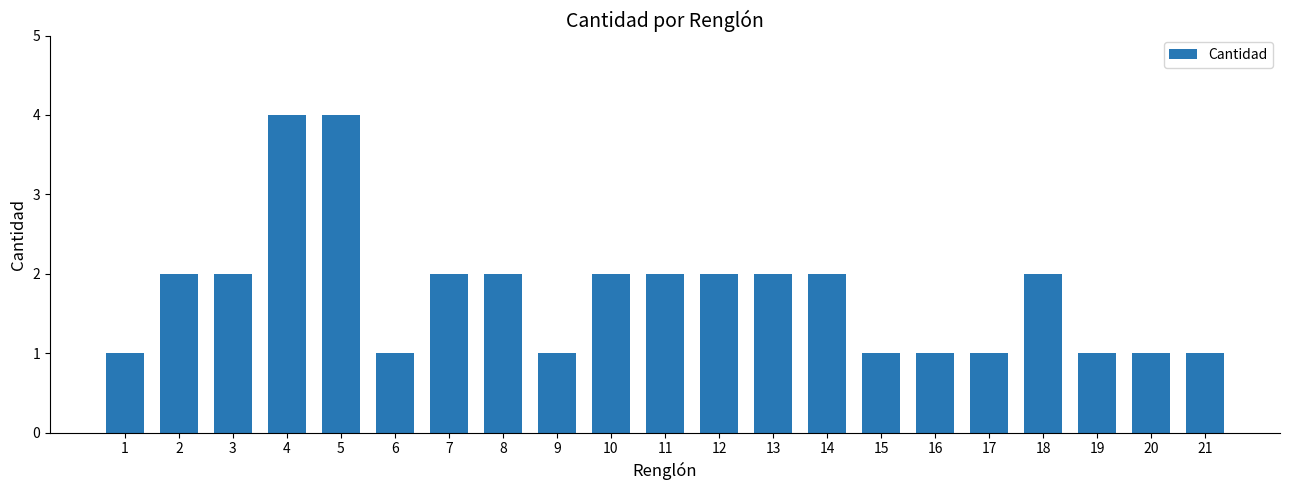

Approximately how many times larger is the value at 2 compared to 15?

2.0